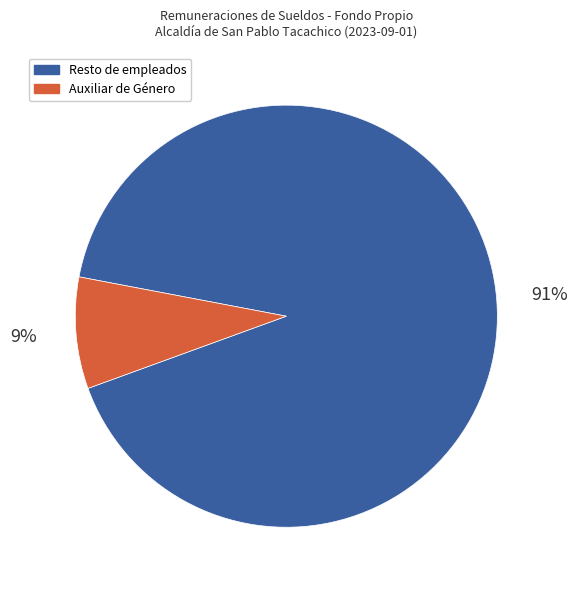

Is there a majority slice in this chart?

Yes